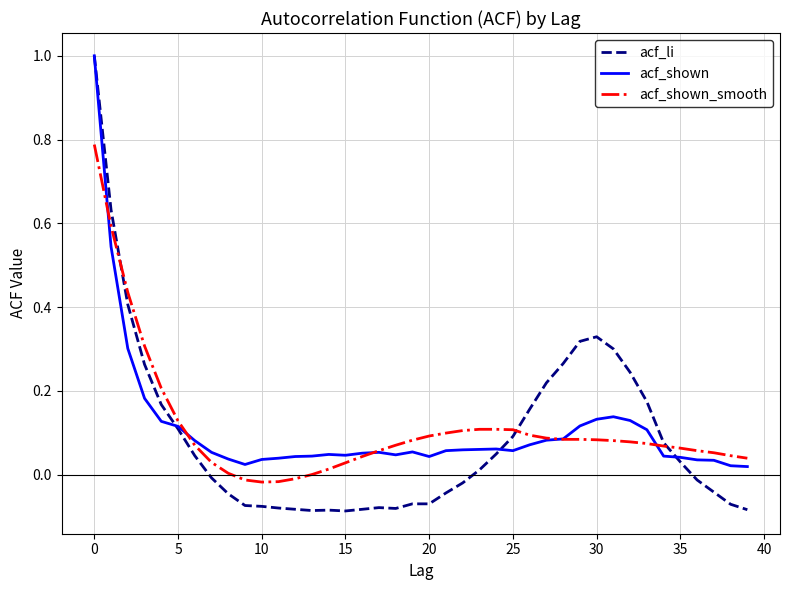

Which series has the widest spread of values?

acf_li